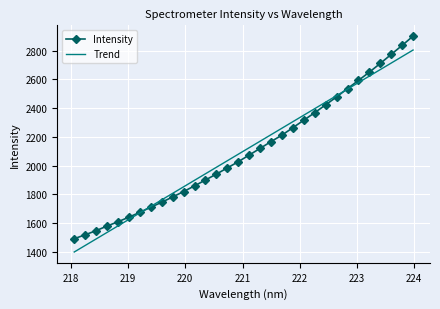

Rank the series by their maximum value, from lowest to highest.

Trend, Intensity